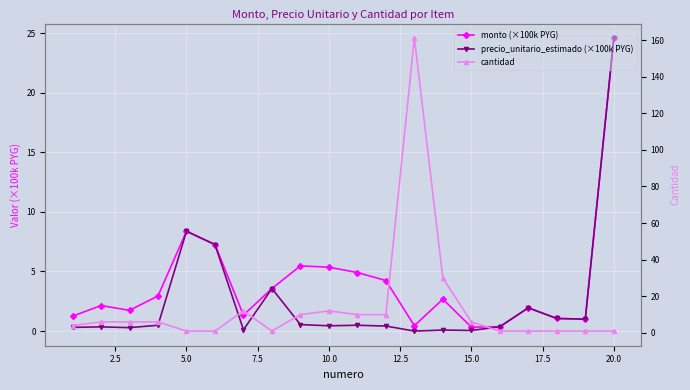

How many interior local peaks does the cantidad series have?

3